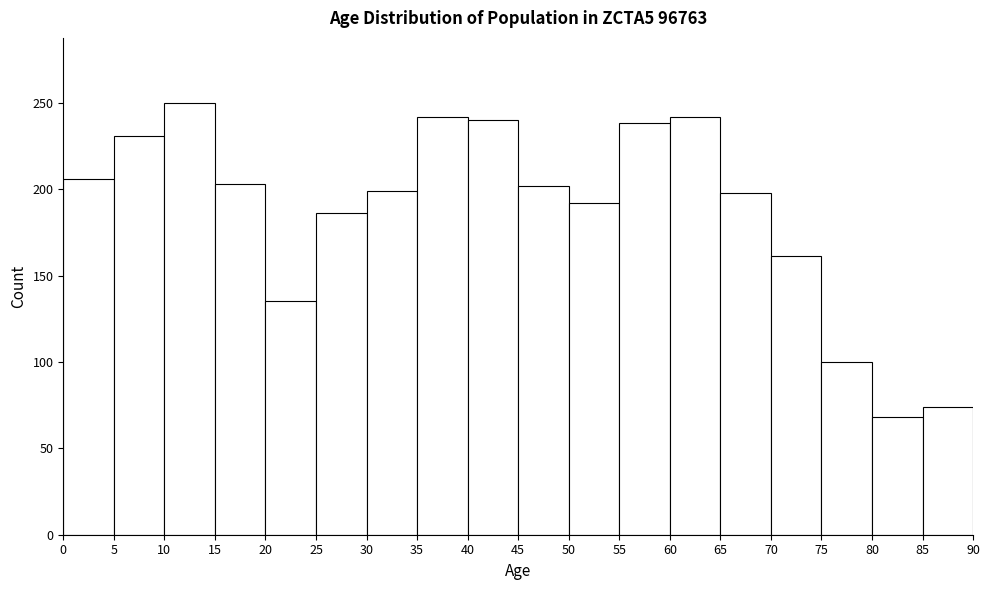

Reading left to right, list every bar in this chart as the range it spans on the x-axis followed by its height. The values are not printed on the chart, so give them approximately, as read against the axis.

0 to 5: 205
5 to 10: 230
10 to 15: 250
15 to 20: 205
20 to 25: 135
25 to 30: 185
30 to 35: 200
35 to 40: 240
40 to 45: 240
45 to 50: 200
50 to 55: 190
55 to 60: 240
60 to 65: 240
65 to 70: 200
70 to 75: 160
75 to 80: 100
80 to 85: 70
85 to 90: 75